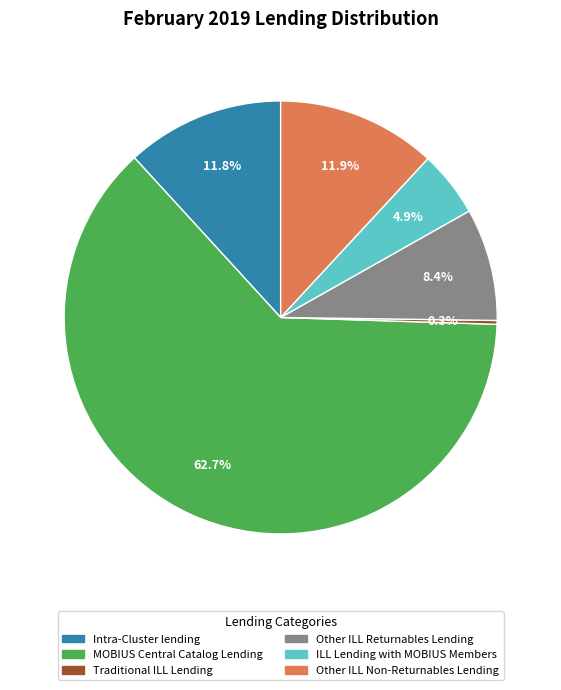

Is it true that Traditional ILL Lending is 0% of the pie?

True